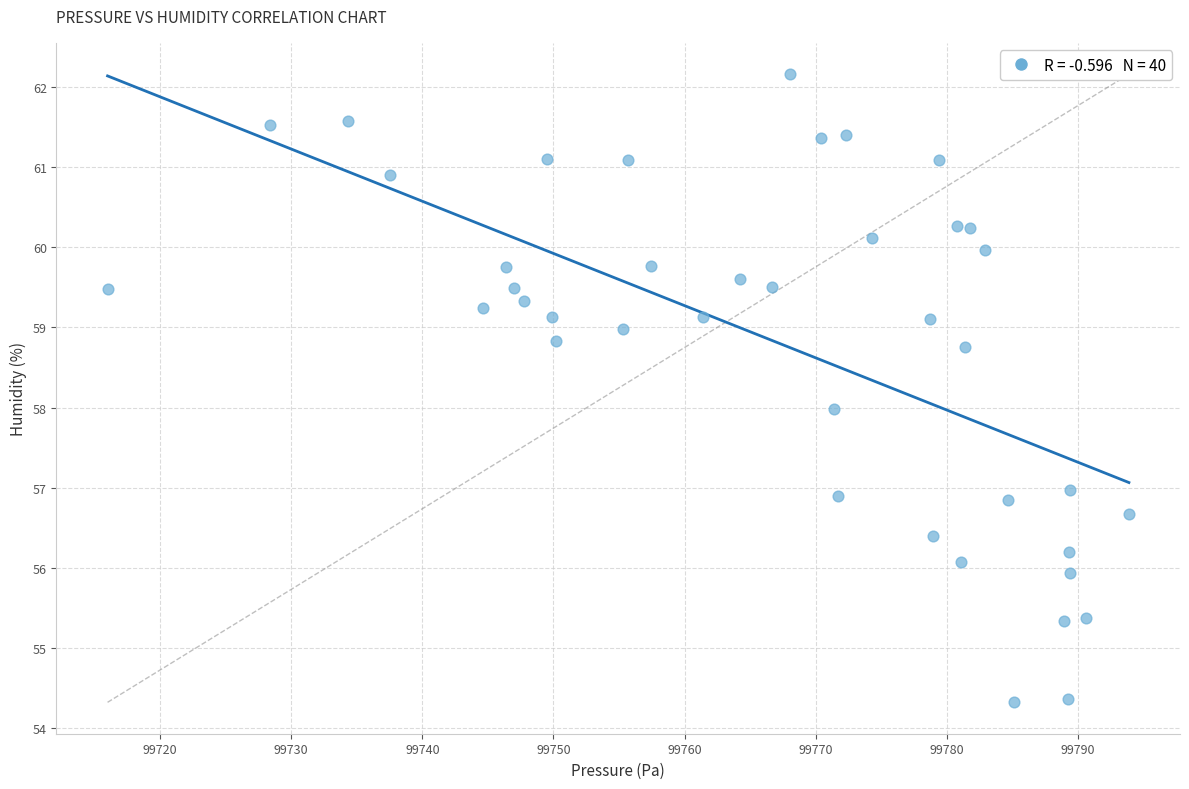

What is the range of Y values (max minus min)?

7.8